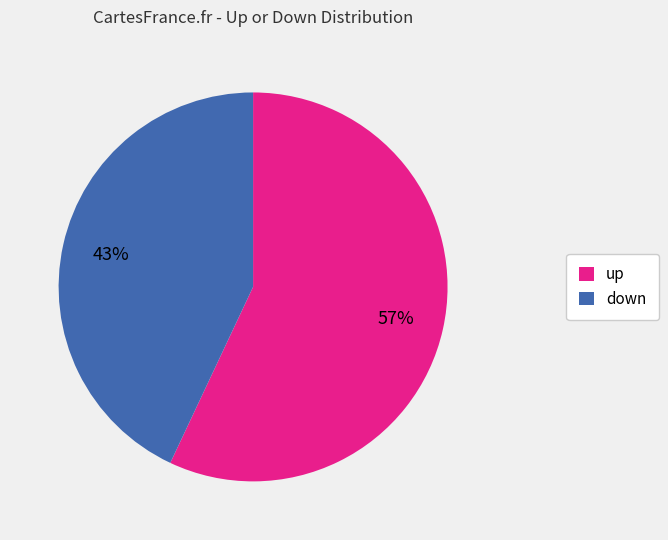

What percentage is the down slice, to the nearest percent?

43%